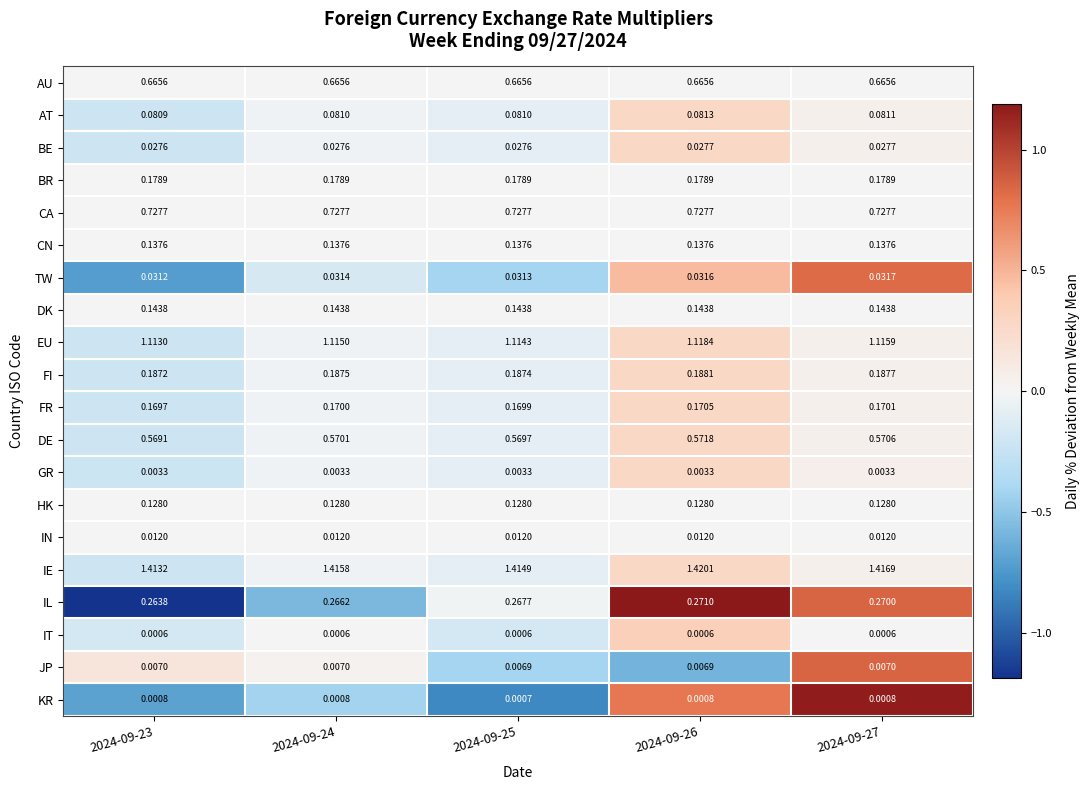

At 2024-09-27, list the series in order from smallest to largest.

IT, KR, GR, JP, IN, BE, TW, AT, HK, CN, DK, FR, BR, FI, IL, DE, AU, CA, EU, IE